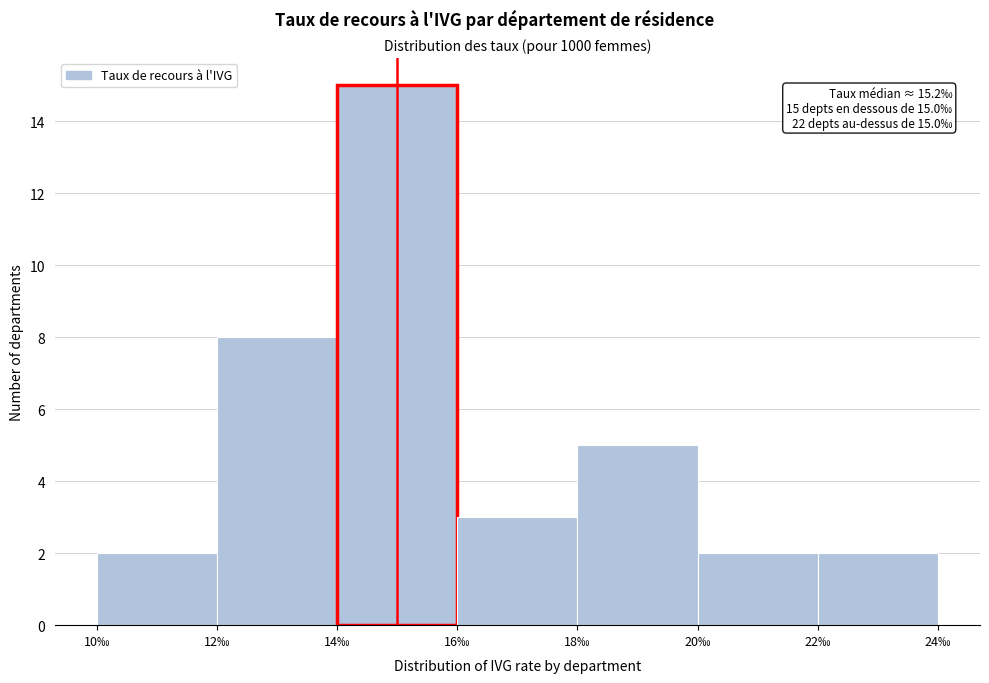

Over which range of the x-axis is the bar tallest?

14 to 16